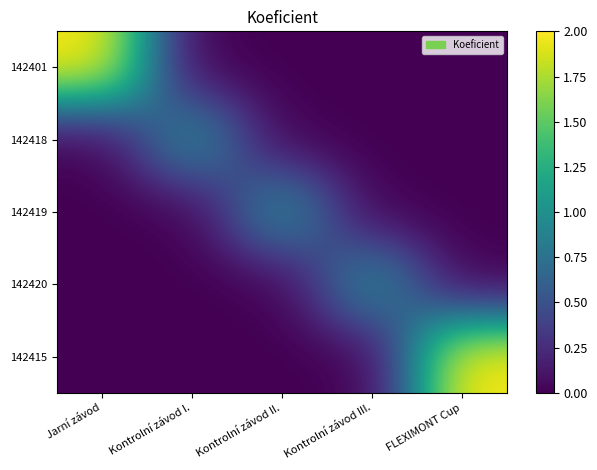

Reading right to left, transcribe all the data shown in this chart.

142401: FLEXIMONT Cup=0	Kontrolní závod III.=0	Kontrolní závod II.=0	Kontrolní závod I.=0	Jarní závod=2
142418: FLEXIMONT Cup=0	Kontrolní závod III.=0	Kontrolní závod II.=0	Kontrolní závod I.=1	Jarní závod=0
142419: FLEXIMONT Cup=0	Kontrolní závod III.=0	Kontrolní závod II.=1	Kontrolní závod I.=0	Jarní závod=0
142420: FLEXIMONT Cup=0	Kontrolní závod III.=1	Kontrolní závod II.=0	Kontrolní závod I.=0	Jarní závod=0
142415: FLEXIMONT Cup=2	Kontrolní závod III.=0	Kontrolní závod II.=0	Kontrolní závod I.=0	Jarní závod=0